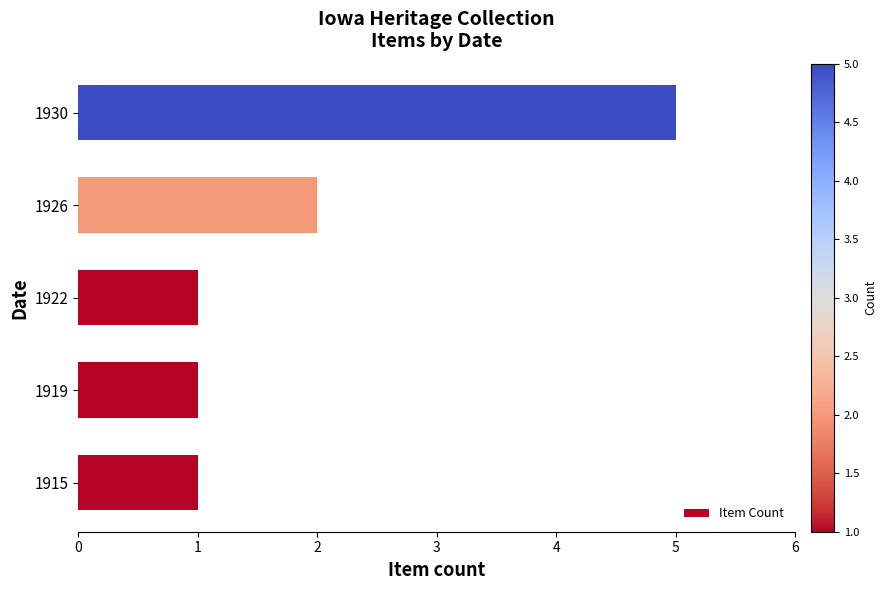

How many distinct data groups are displayed?

1